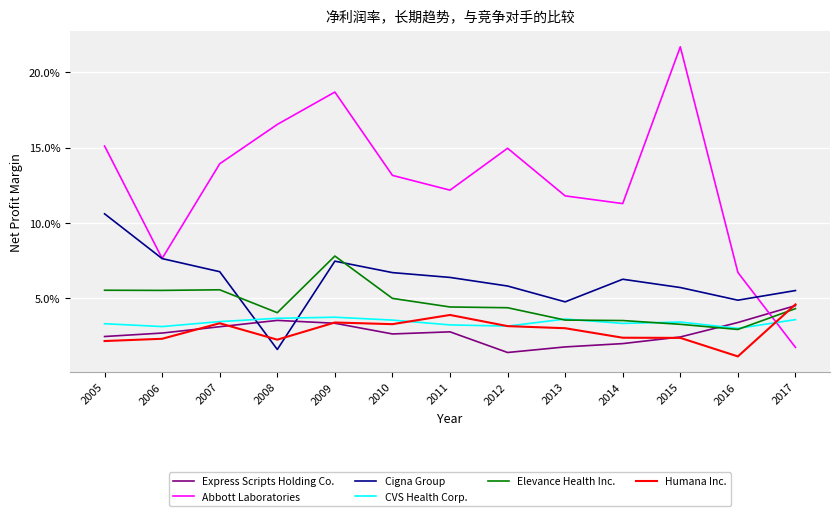

After their last crossing, which series has the higher values: Abbott Laboratories or Elevance Health Inc.?

Elevance Health Inc.